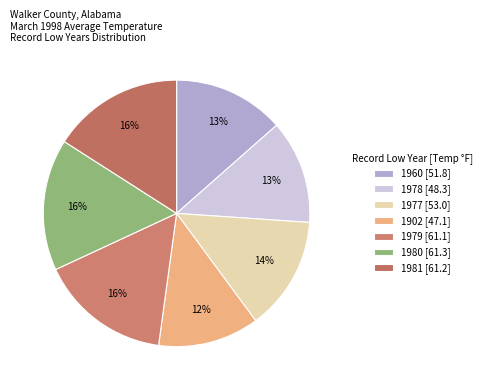

The 1902 slice represents 22% of the pie. True or false?

False